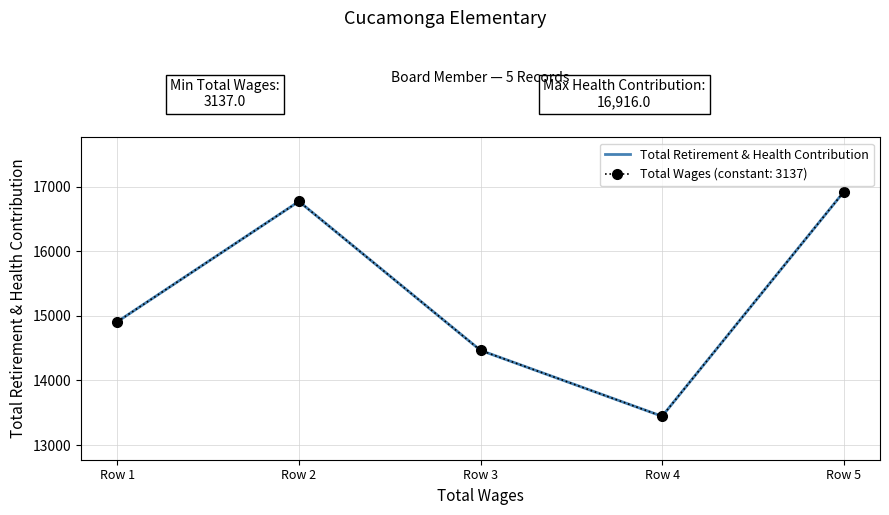

Reading left to right, what are all the values shown in this chart?

Row 1=14909	Row 2=16770	Row 3=14466	Row 4=13446	Row 5=16916